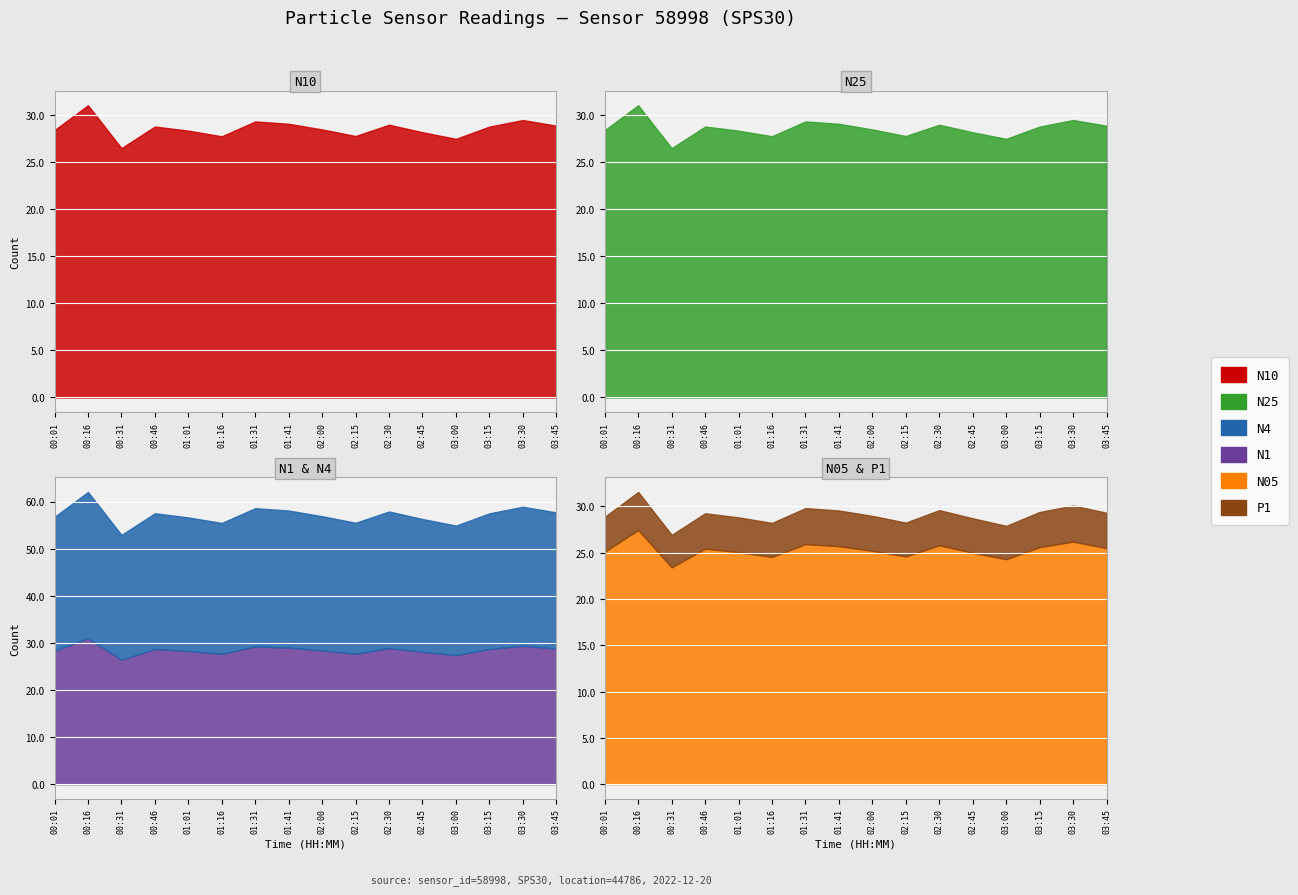

What is the label of the 14th point from the left?

03:15